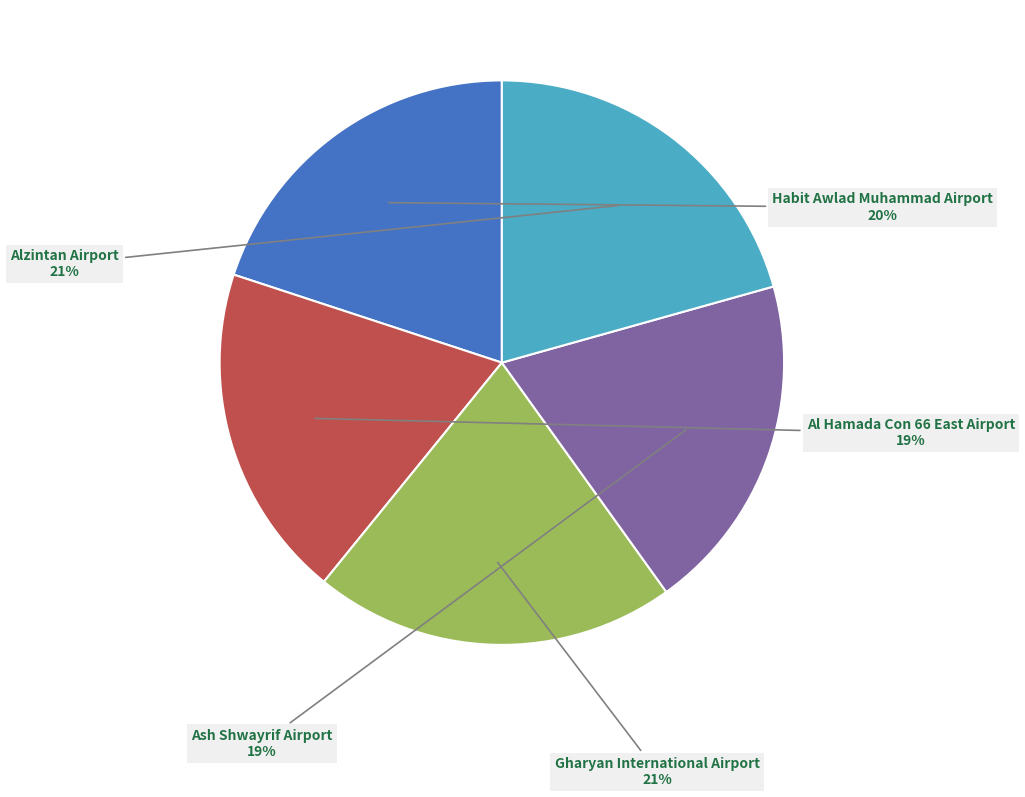

To the nearest percent, what is the combined percentage of Ash Shwayrif Airport and Alzintan Airport?

40%